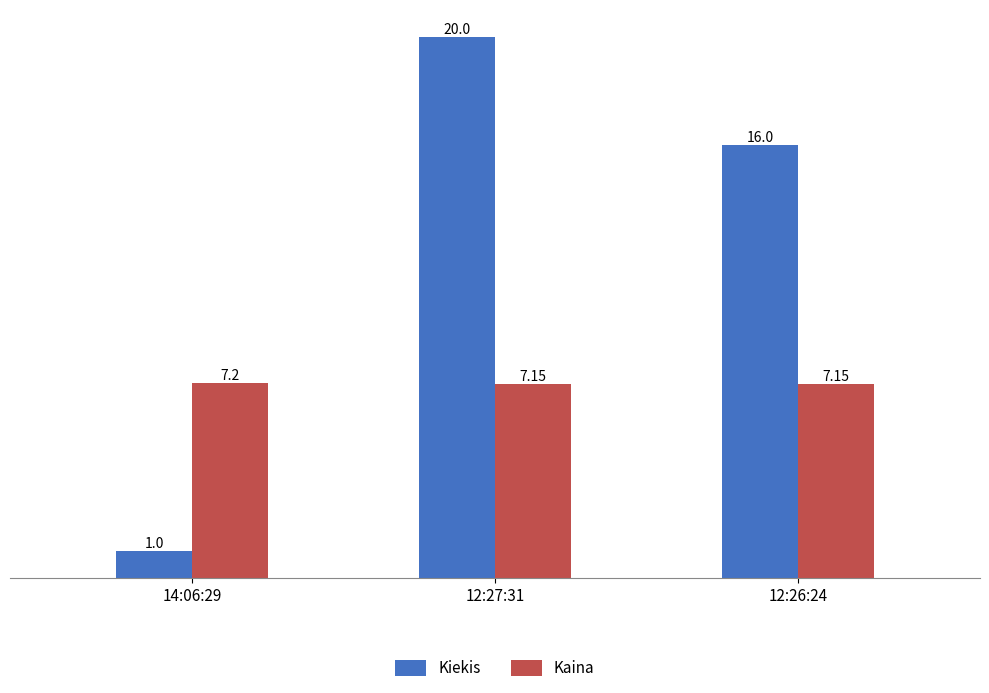

What is the approximate value of Kiekis at 14:06:29?

1.0